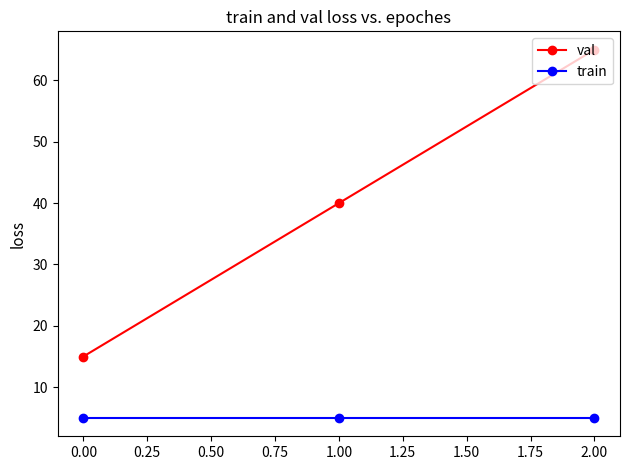

How many data points in val are less than 40?

1